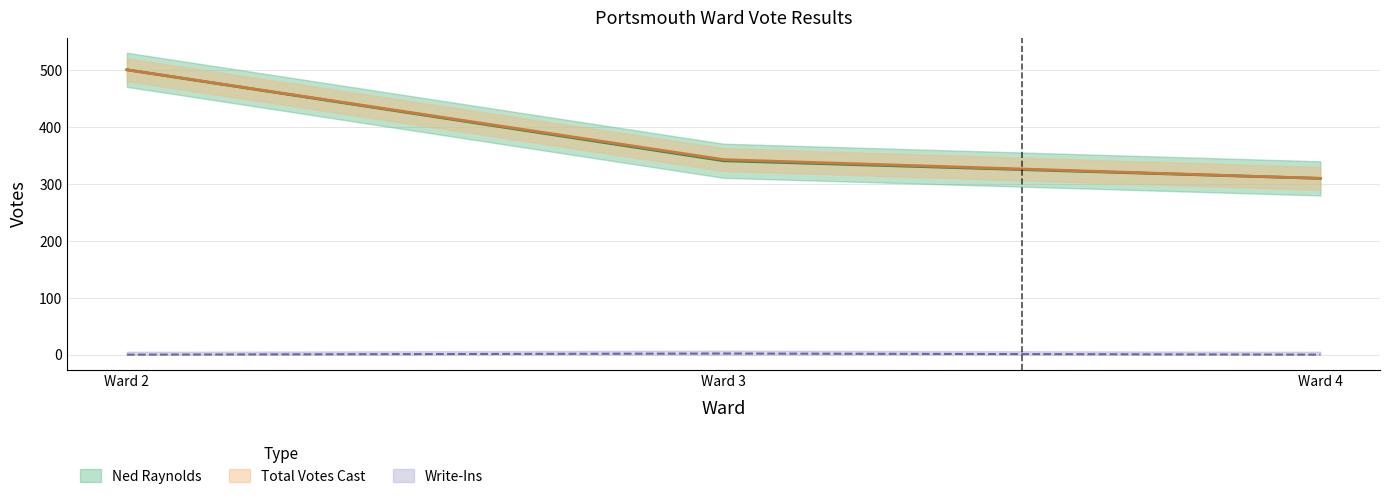

How many data points does each series have?

3